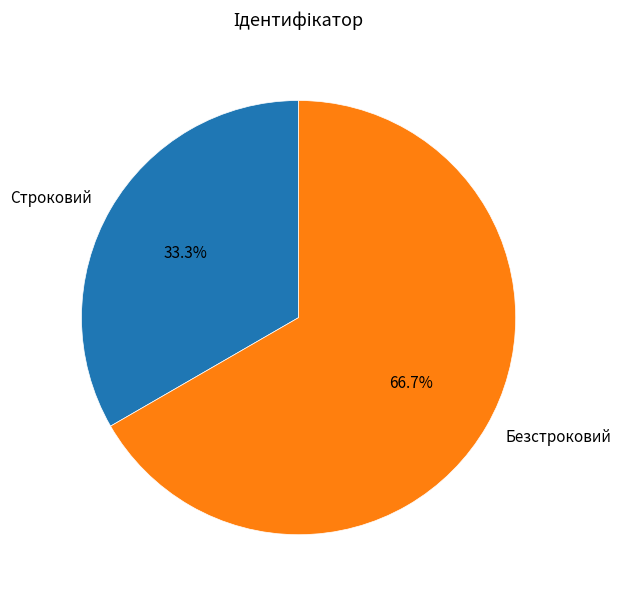

Which has a higher value, Строковий or Безстроковий?

Безстроковий